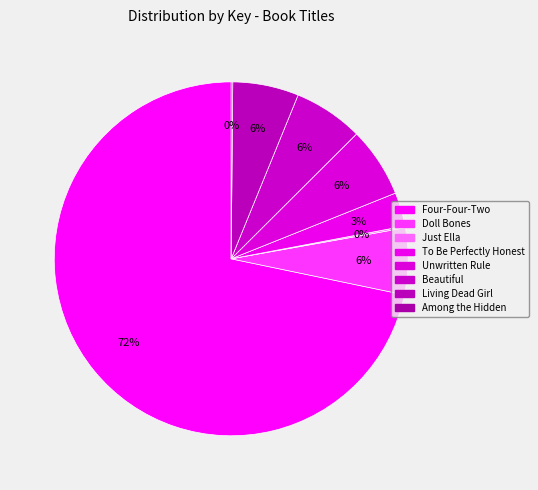

True or false: Living Dead Girl accounts for 1% of the total.

False